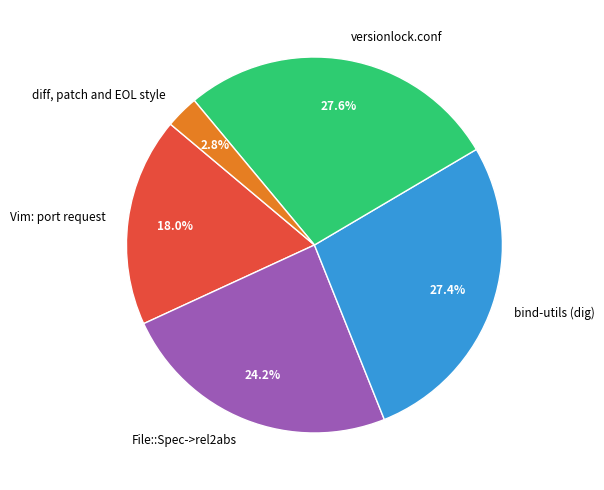

What portion of the pie excludes diff, patch and EOL style?

97.2%